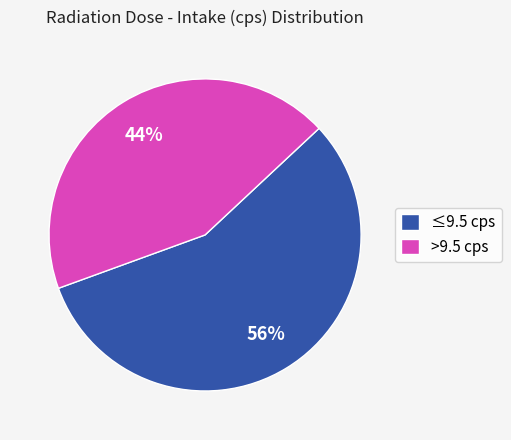

True or false: >9.5 cps accounts for 59% of the total.

False